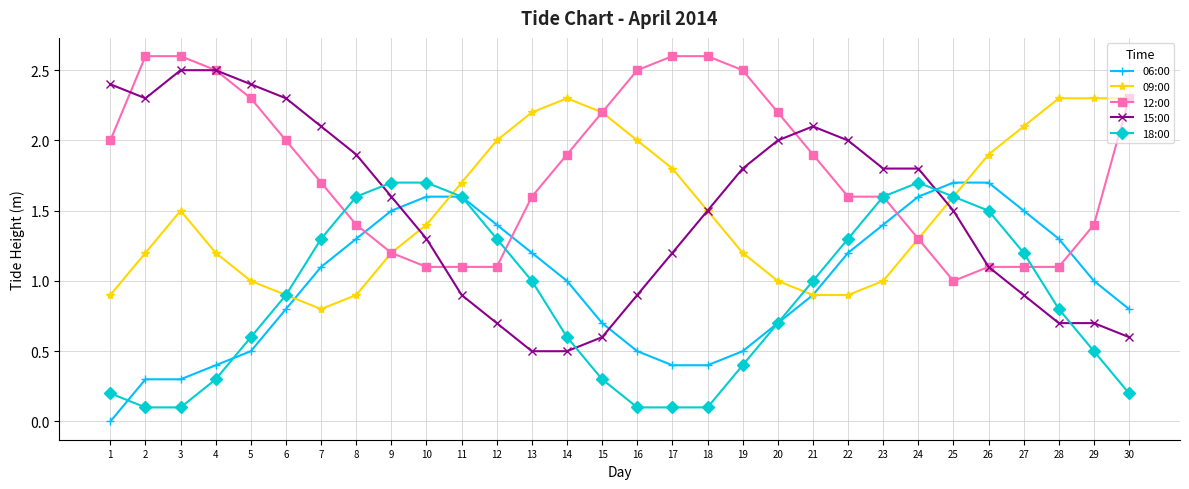

Which category has the lowest value across all series?

1